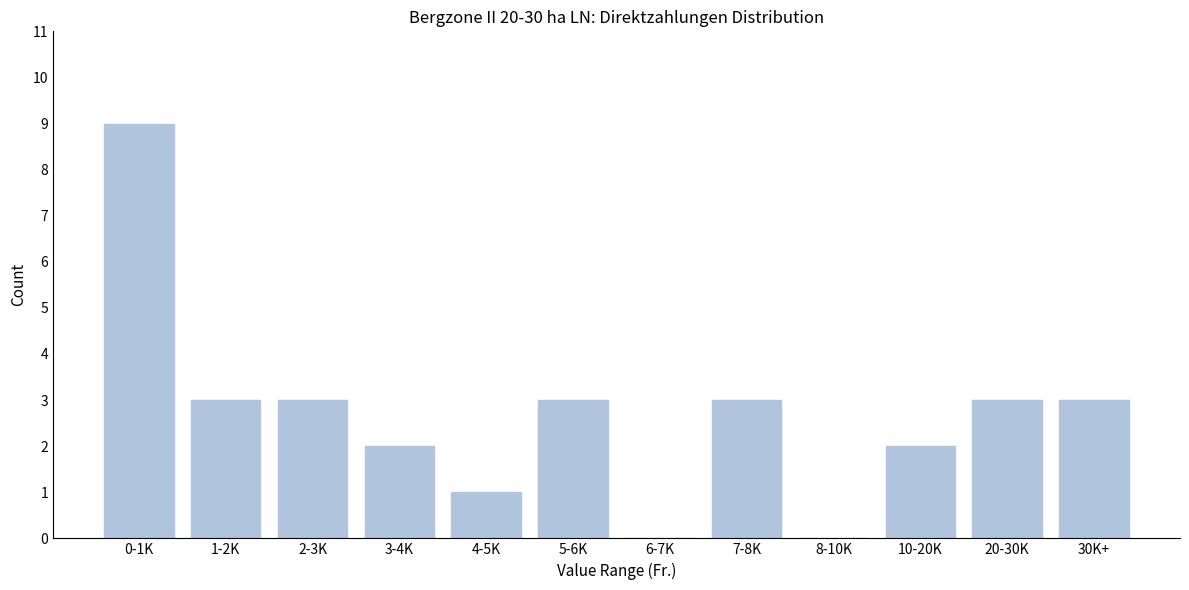

Reading right to left, transcribe all the data shown in this chart.

30K+=3	20-30K=3	10-20K=2	8-10K=0	7-8K=3	6-7K=0	5-6K=3	4-5K=1	3-4K=2	2-3K=3	1-2K=3	0-1K=9